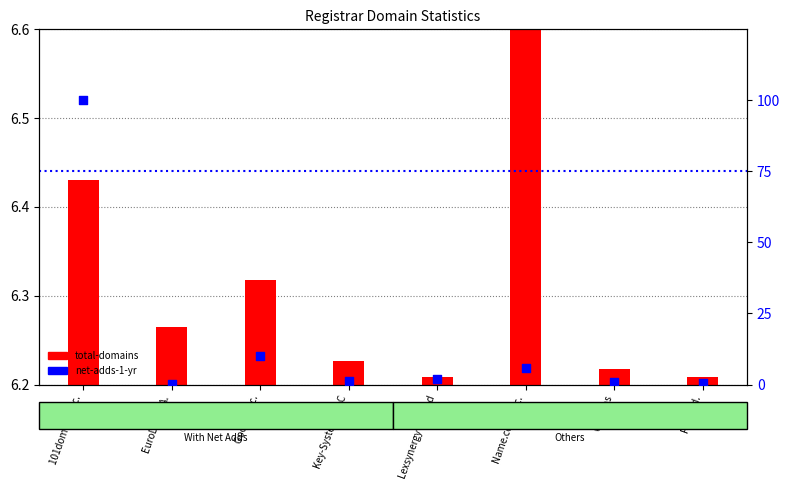

Which series contains the highest Y value?

net-adds-1-yr